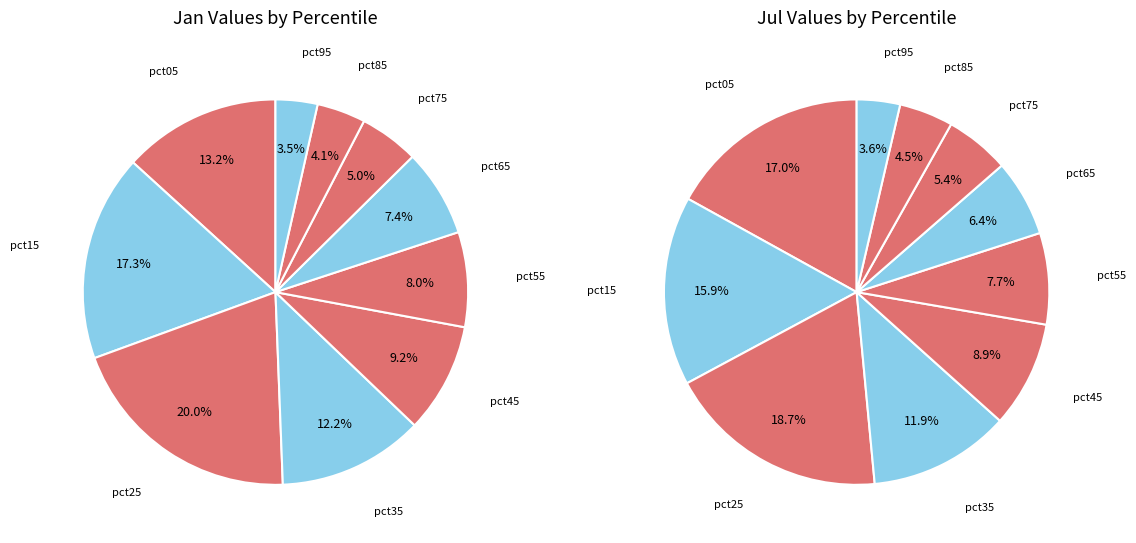

What percentage is NOT represented by values_jul?

82.7%